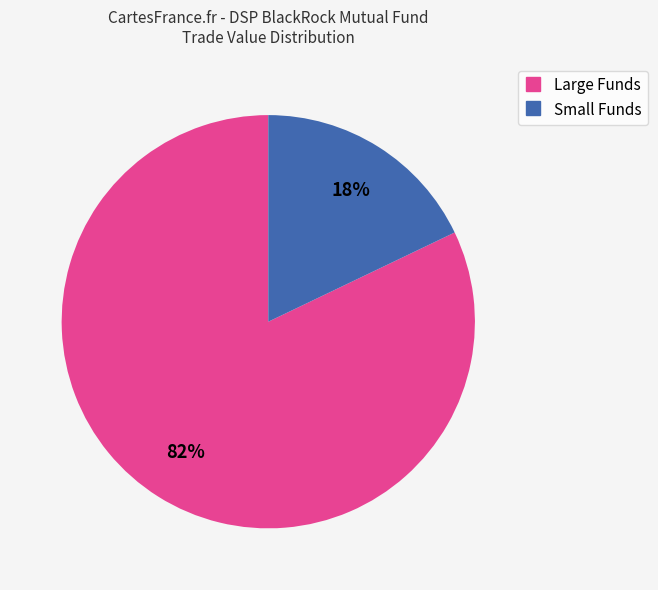

Is there any slice that represents more than half of the pie?

Yes